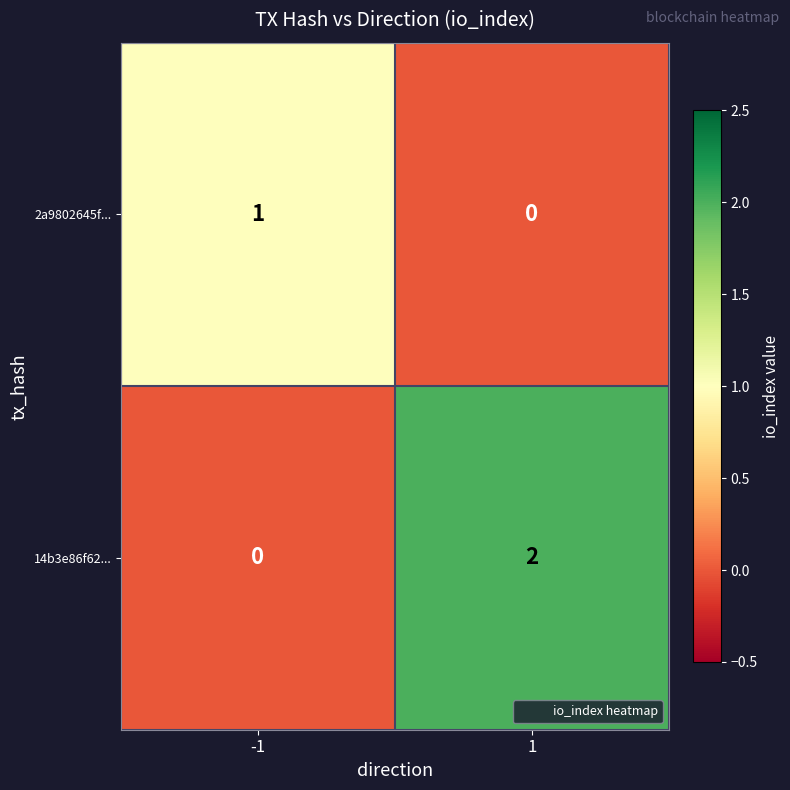

The value of 2a9802645f... at -1 is 0. True or false?

False